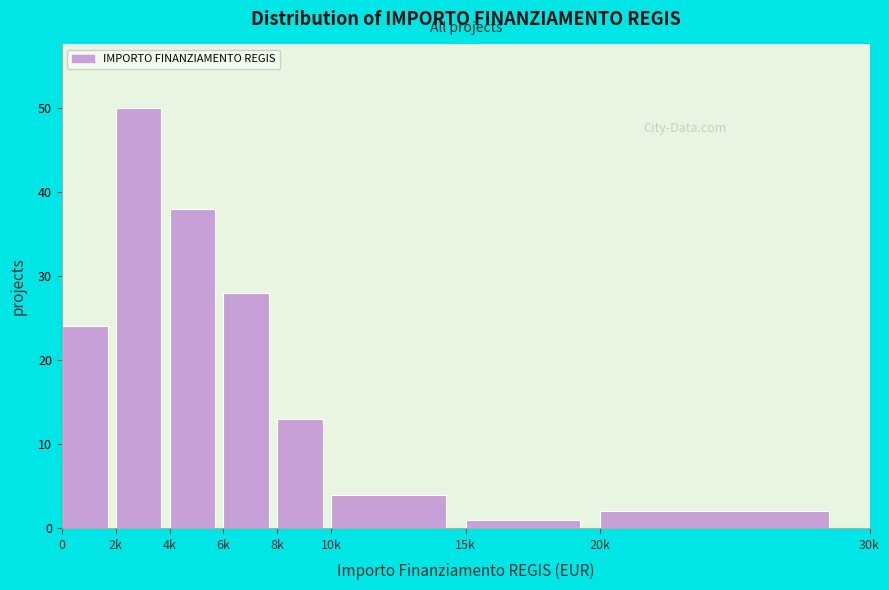

Reading left to right, list all the values displayed in this chart.

24	50	38	28	13	4	1	2